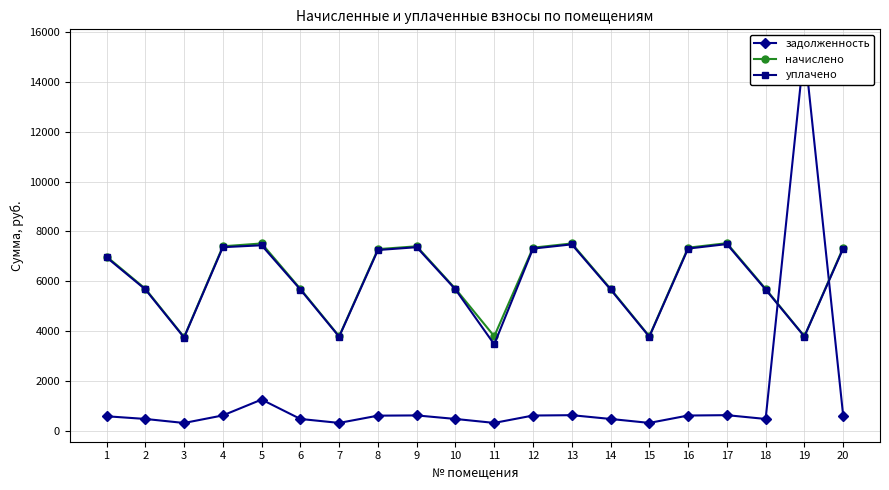

Reading left to right, extract all data points from this chart.

задолженность: 1=582.7	2=475.1	3=313.4	4=616.9	5=1252.7	6=474.5	7=316.0	8=607.4	9=616.9	10=474.8	11=316.0	12=612.2	13=626.3	14=474.7	15=316.0	16=612.2	17=627.3	18=474.5	19=15355.6	20=612.1
начислено: 1=6992.3	2=5700.8	3=3760.3	4=7402.2	5=7516.1	6=5694.0	7=3792.2	8=7288.3	9=7402.2	10=5697.4	11=3792.2	12=7346.4	13=7516.1	14=5697.4	15=3792.2	16=7346.4	17=7527.5	18=5694.0	19=3792.2	20=7345.3
уплачено: 1=6958.5	2=5673.3	3=3742.2	4=7366.4	5=7443.5	6=5666.5	7=3773.9	8=7253.1	9=7366.4	10=5669.9	11=3469.3	12=7310.9	13=7479.8	14=5669.8	15=3773.9	16=7310.9	17=7491.1	18=5666.5	19=3783.0	20=7309.8